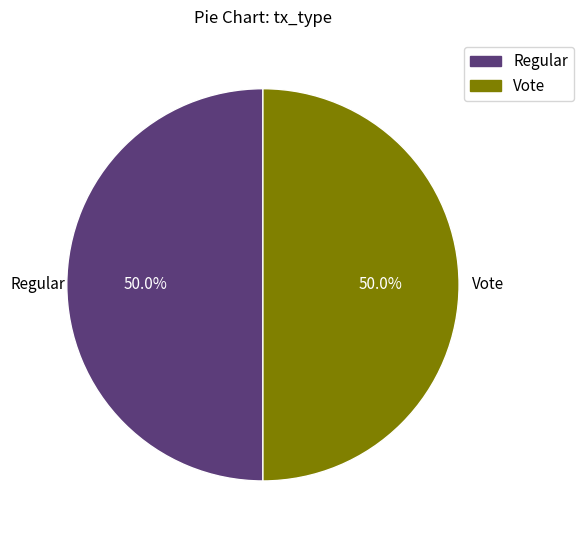

To the nearest percent, what is the average slice percentage?

50%